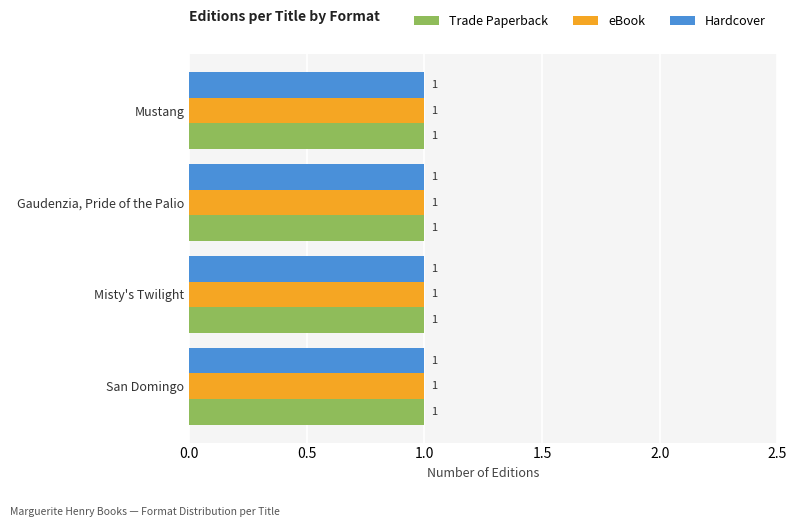

How many bars are there in each group?

3